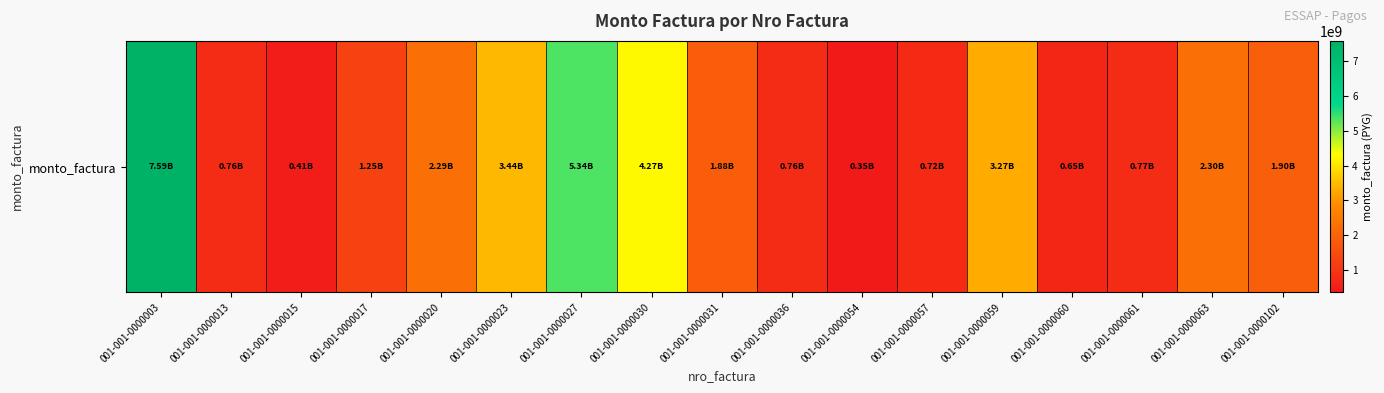

List the labels in order of value, largest first.

001-001-0000003, 001-001-0000027, 001-001-0000030, 001-001-0000023, 001-001-0000059, 001-001-0000063, 001-001-0000020, 001-001-0000102, 001-001-0000031, 001-001-0000017, 001-001-0000061, 001-001-0000036, 001-001-0000013, 001-001-0000057, 001-001-0000060, 001-001-0000015, 001-001-0000054